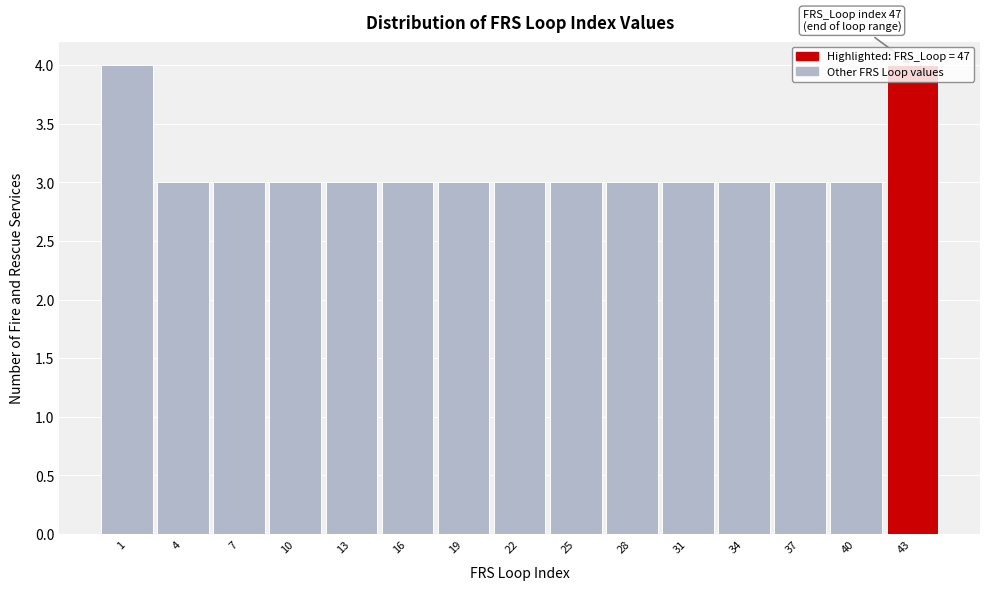

The chart shows a value of 3 at 10. True or false?

True